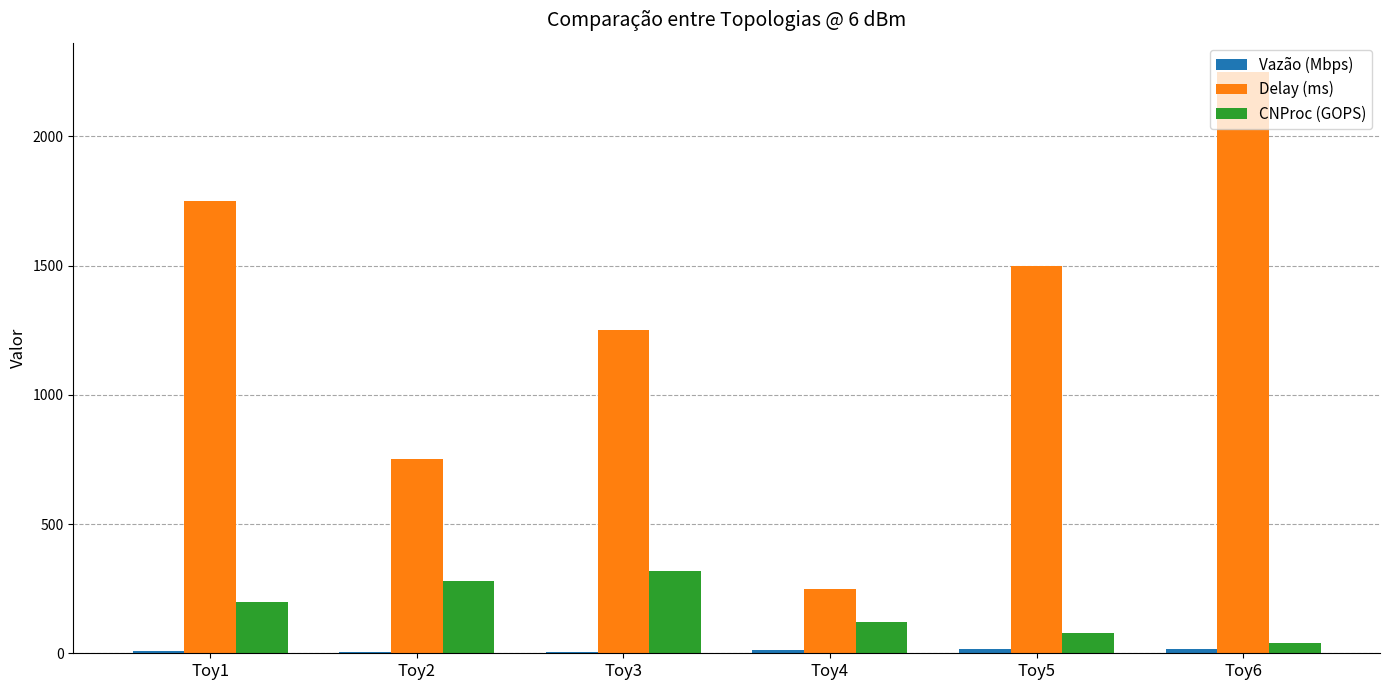

Which series has the widest spread of values?

Delay (ms)